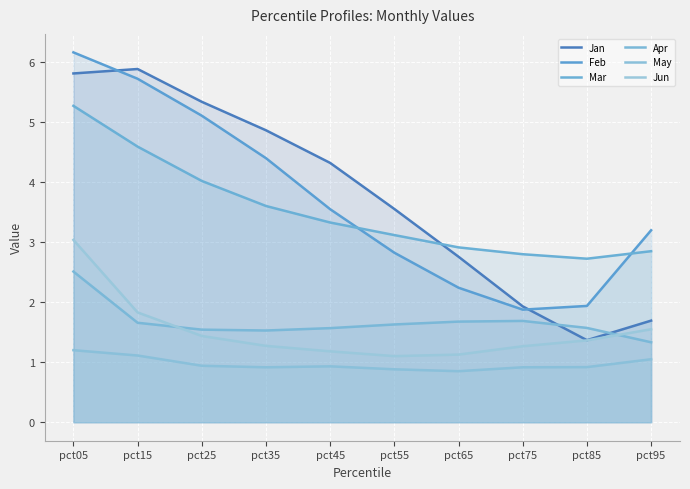

At how many categories does at least one series exceed 4?

5